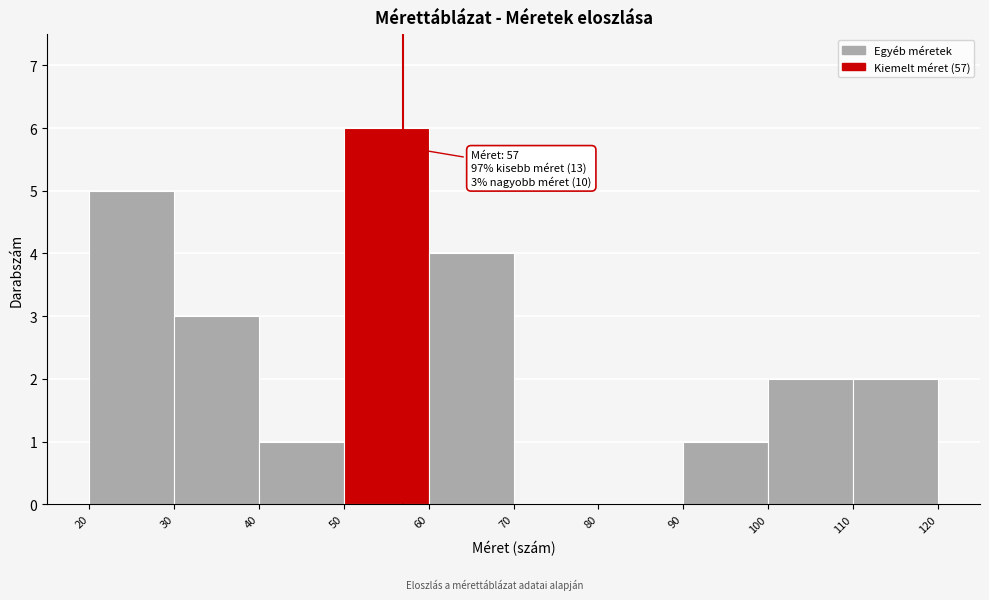

Which range on the x-axis has the tallest bar?

50 to 60